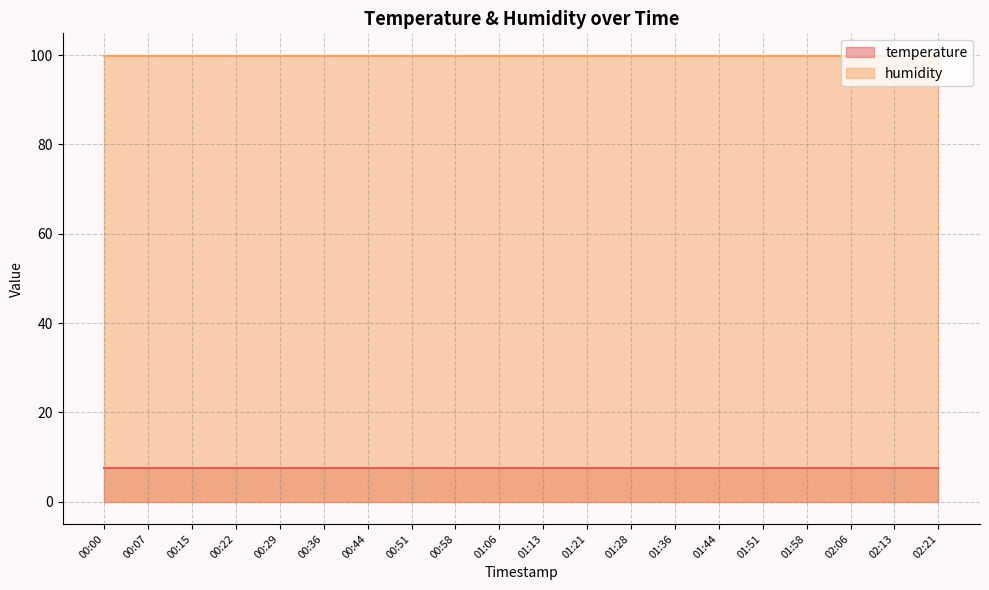

True or false: humidity has more than 0 points higher than both neighbors.

False